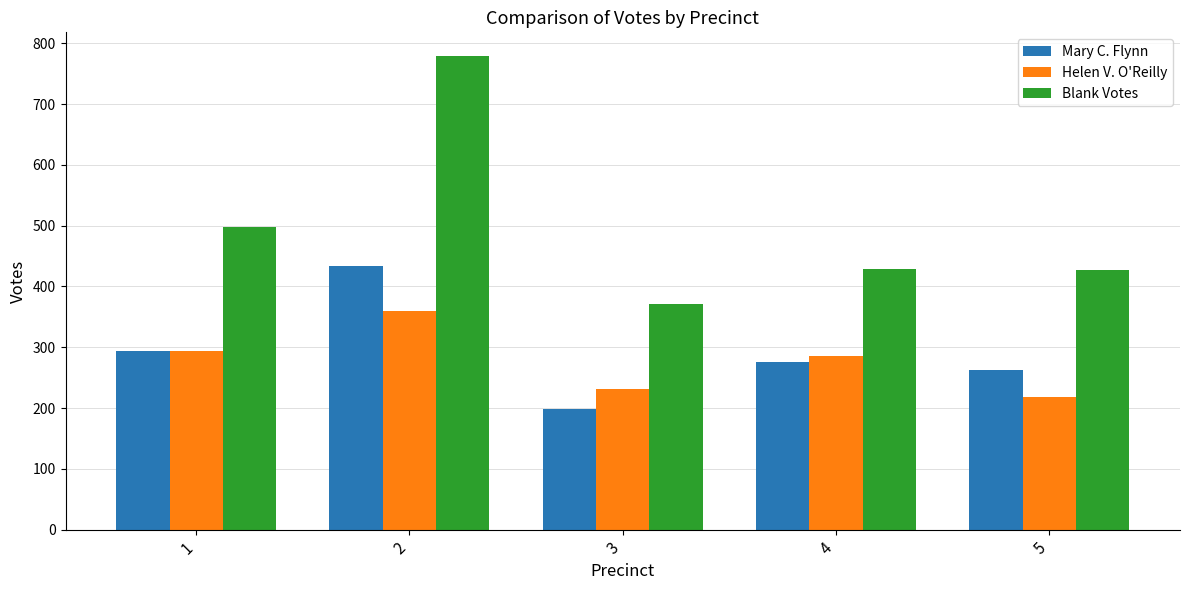

What is the difference between the maximum and minimum values in the Helen V. O'Reilly series?

140